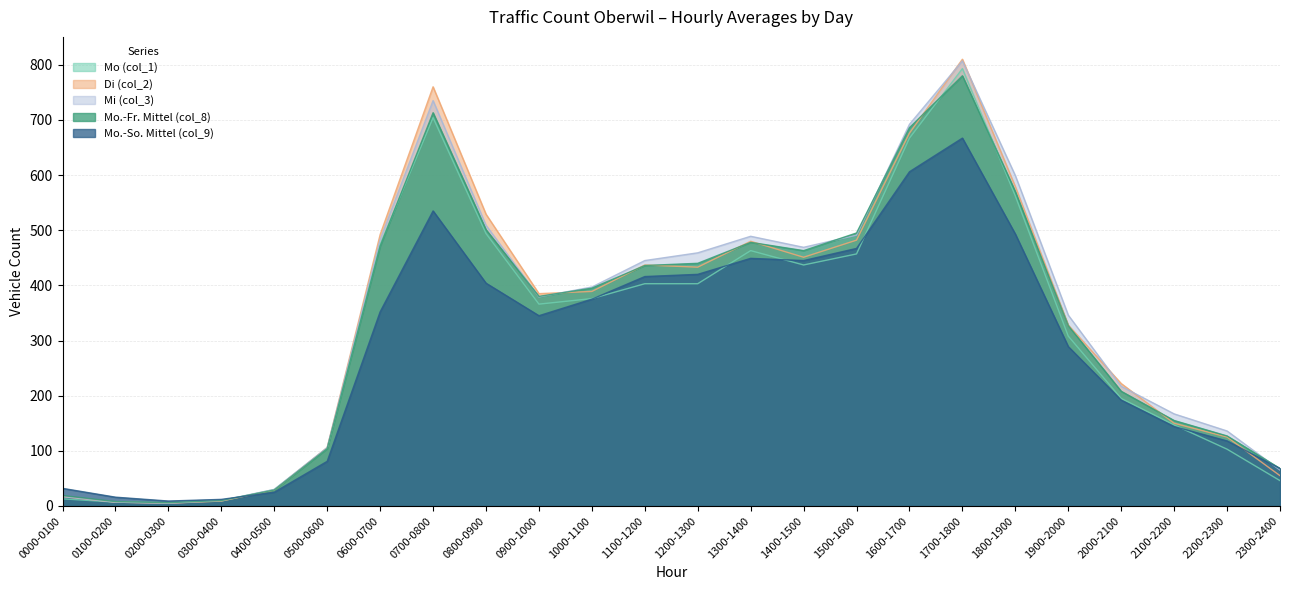

Rank the categories by Mo.-Fr. Mittel (col_8) value from highest to lowest.

1700-1800, 0700-0800, 1600-1700, 1800-1900, 0800-0900, 1500-1600, 1300-1400, 0600-0700, 1400-1500, 1200-1300, 1100-1200, 1000-1100, 0900-1000, 1900-2000, 2000-2100, 2100-2200, 2200-2300, 0500-0600, 2300-2400, 0400-0500, 0000-0100, 0300-0400, 0100-0200, 0200-0300